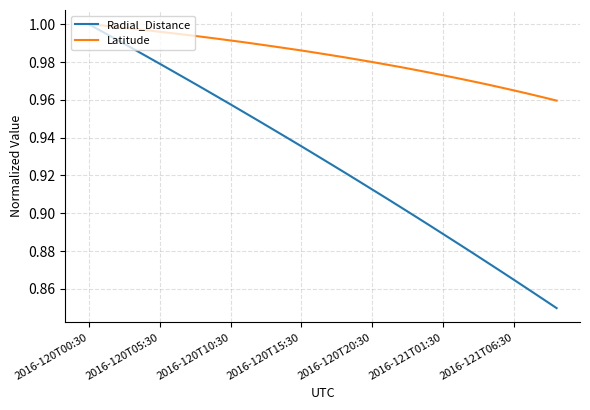

Which series has the largest total across all categories?

Latitude